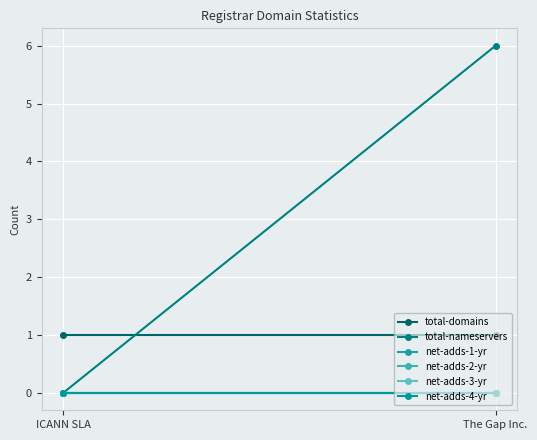

What is the average value of the total-nameservers series?

3